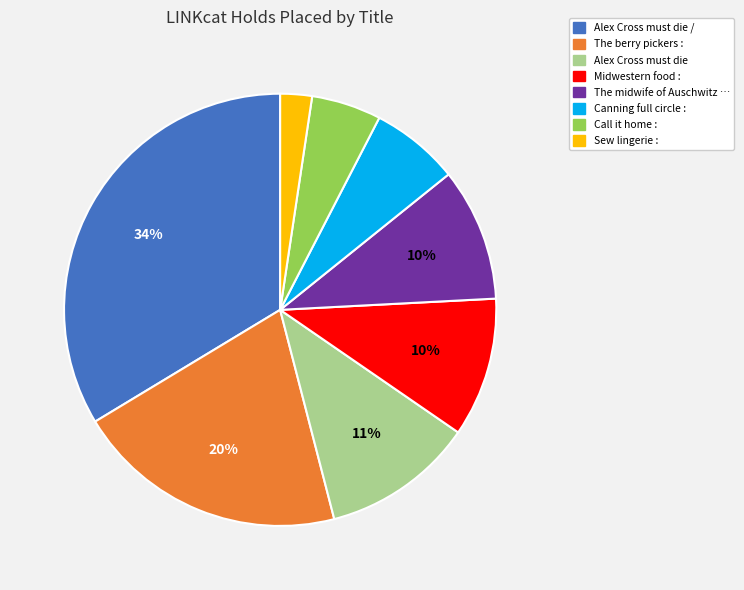

Count the number of slices in the pie.

8